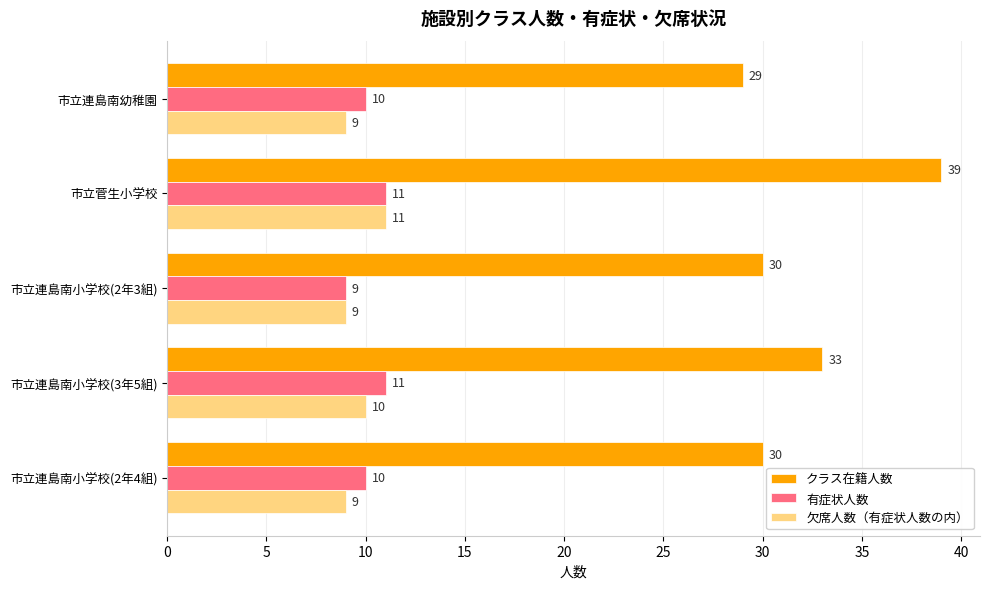

What is the minimum value for 欠席人数（有症状人数の内）?

9